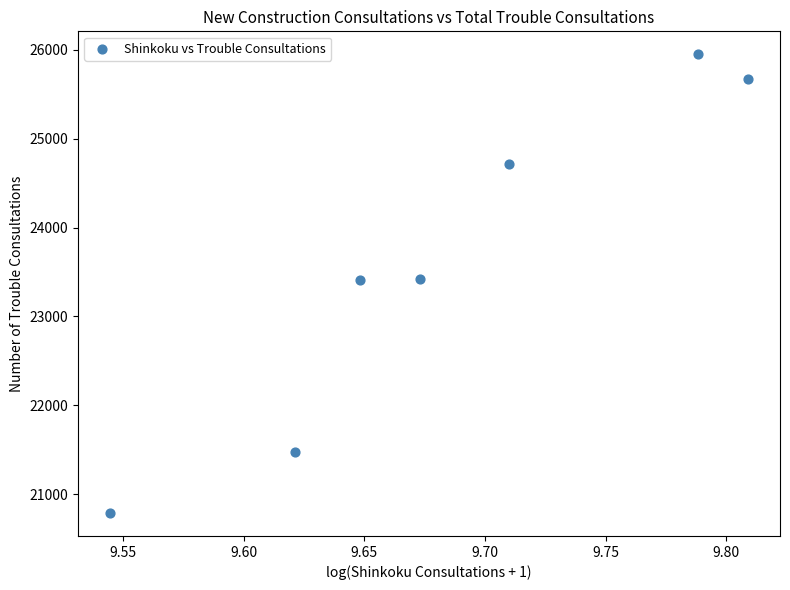

What is the range of Y values (max minus min)?

5165